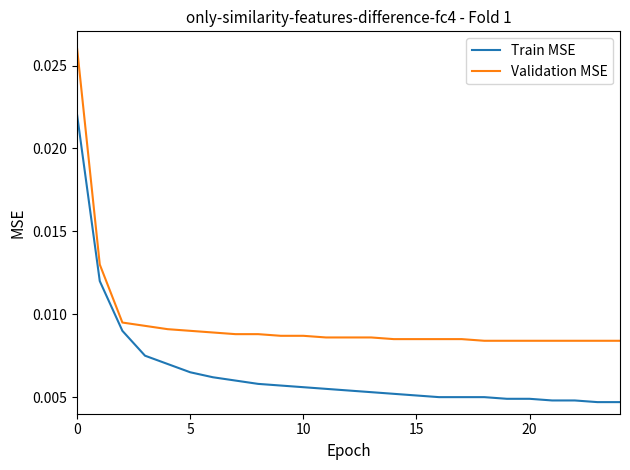

Which series has the largest total across all categories?

Validation MSE